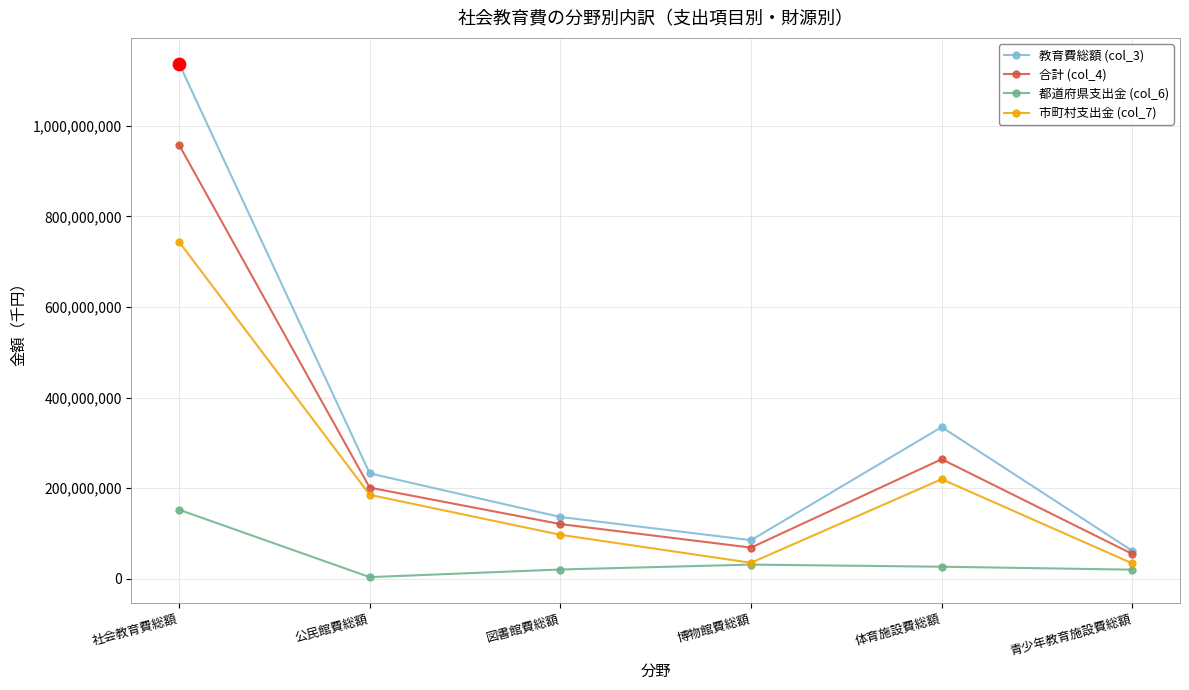

Between 社会教育費総額 and 体育施設費総額, which series saw the biggest shift?

教育費総額 (col_3)